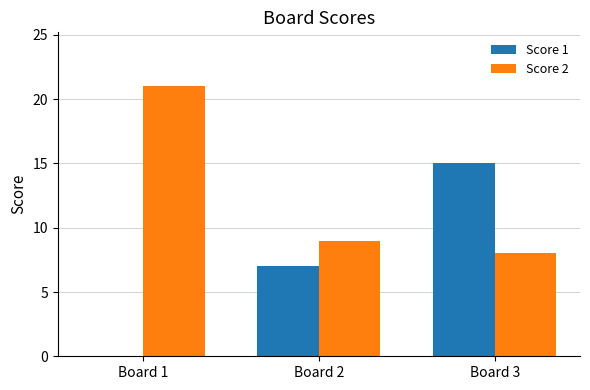

Which series has the largest range (max minus min)?

Score 1